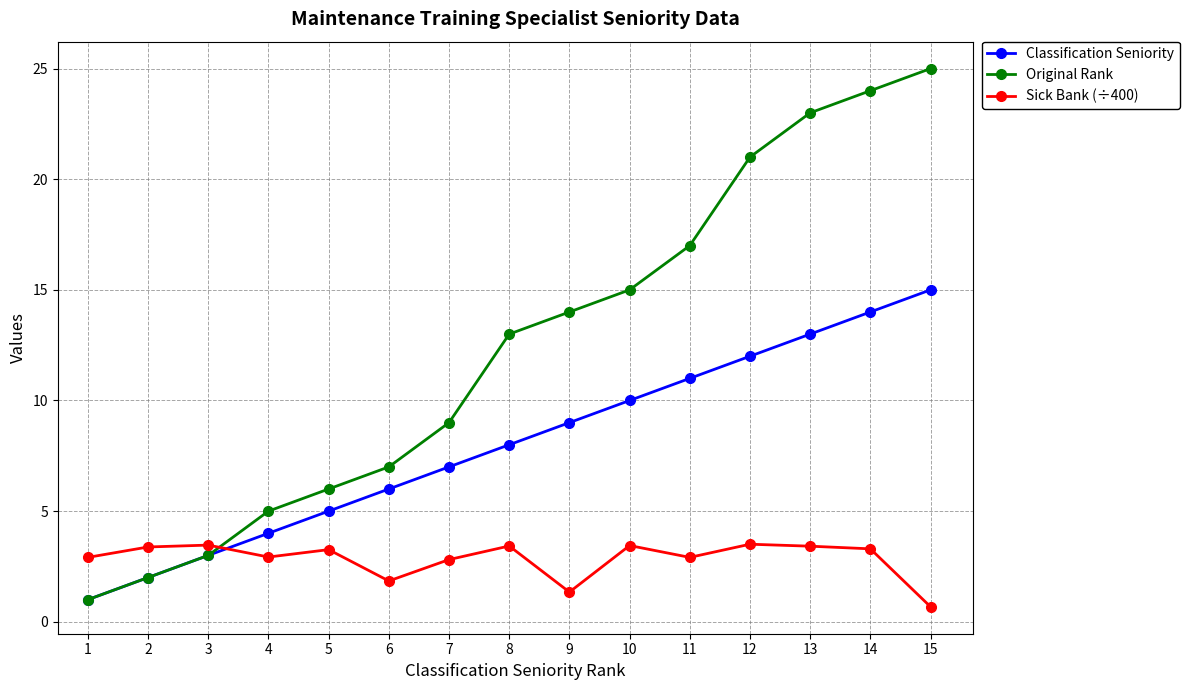

What is the approximate value of Classification Seniority at 11?

11.0